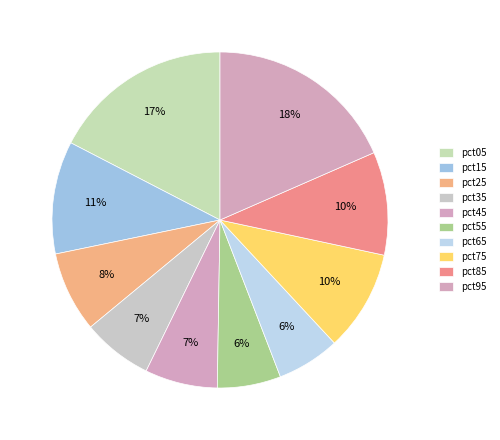

Combined, do pct85 and pct95 account for over 50%?

No